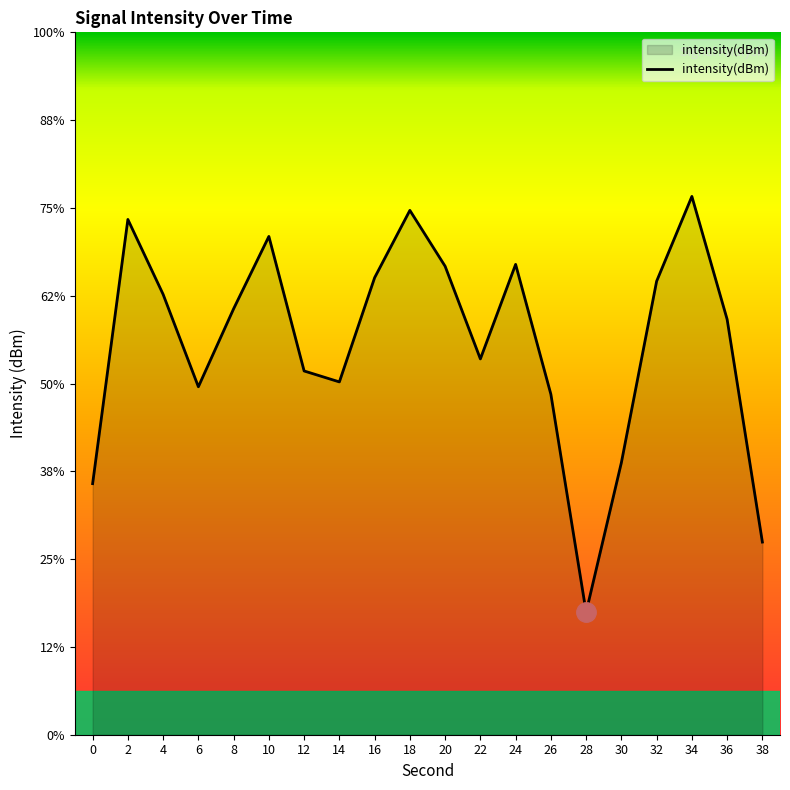

How many lines are shown in the chart?

1